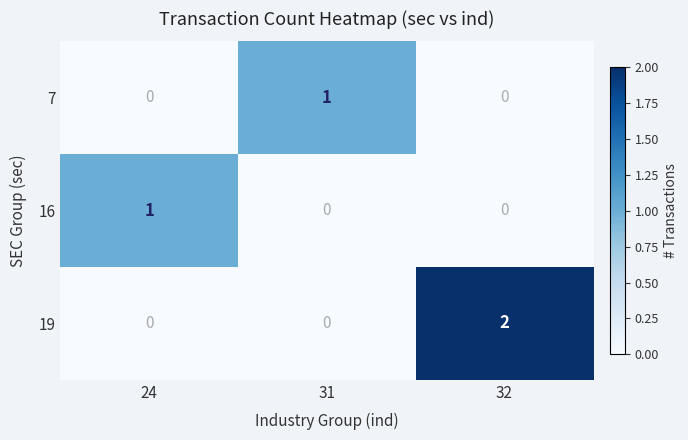

Which series has the largest range (max minus min)?

19